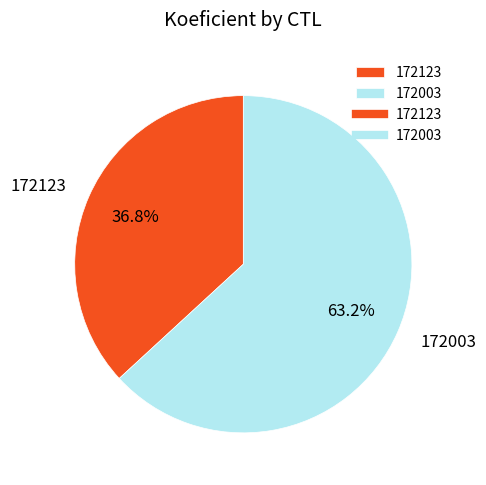

To the nearest percent, what is the difference between the 172003 and 172123 slice percentages?

26%